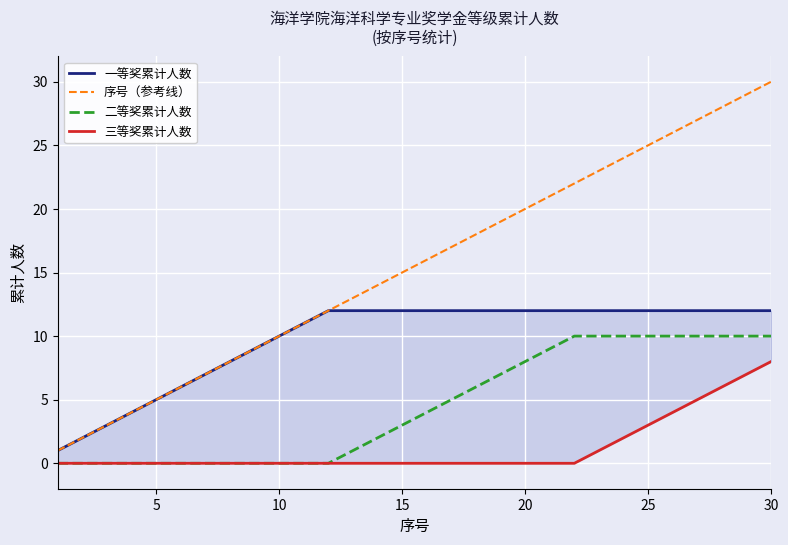

True or false: 序号（参考线） and 二等奖累计人数 intersect in this chart.

False